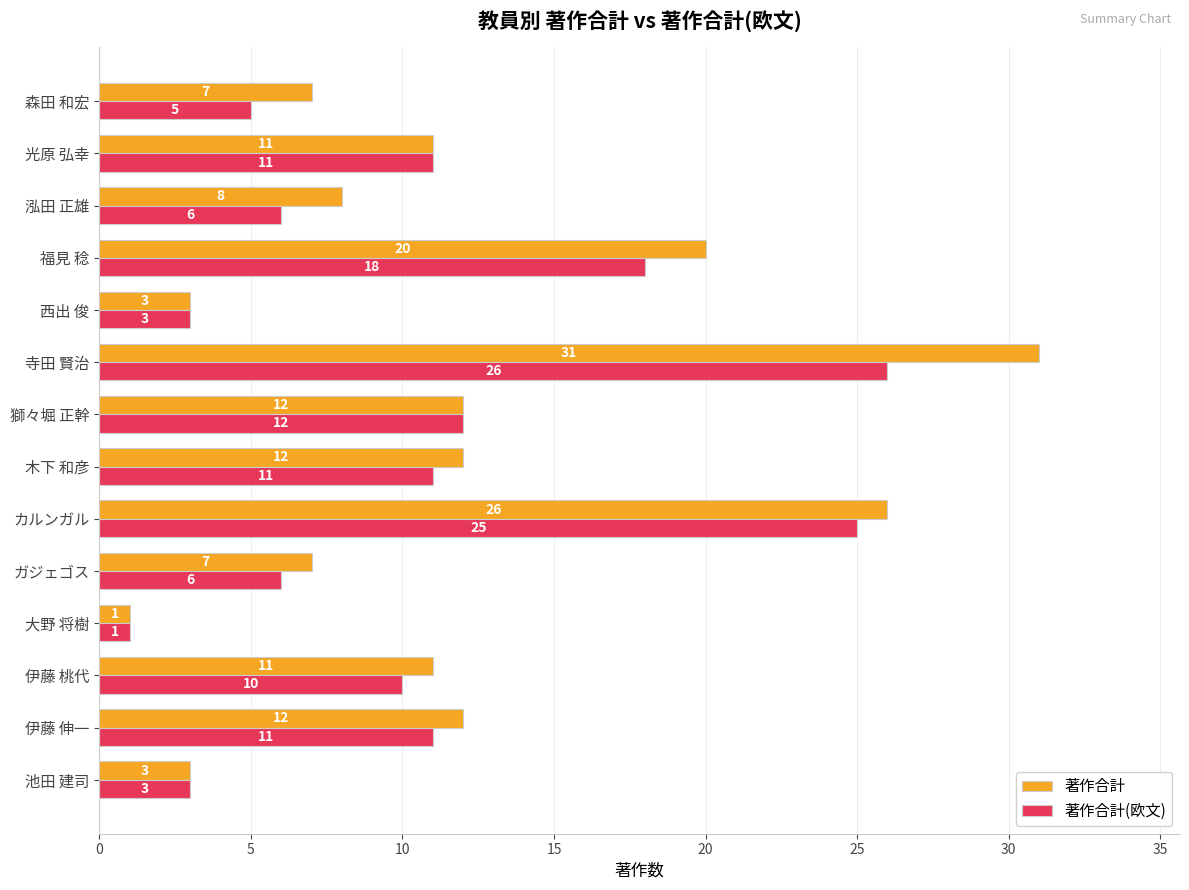

Which series has the widest spread of values?

著作合計